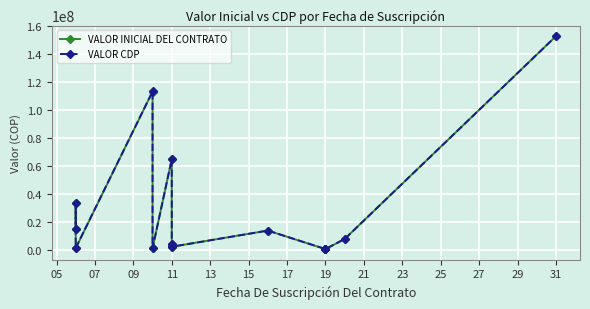

Which series has the largest range (max minus min)?

VALOR INICIAL DEL CONTRATO